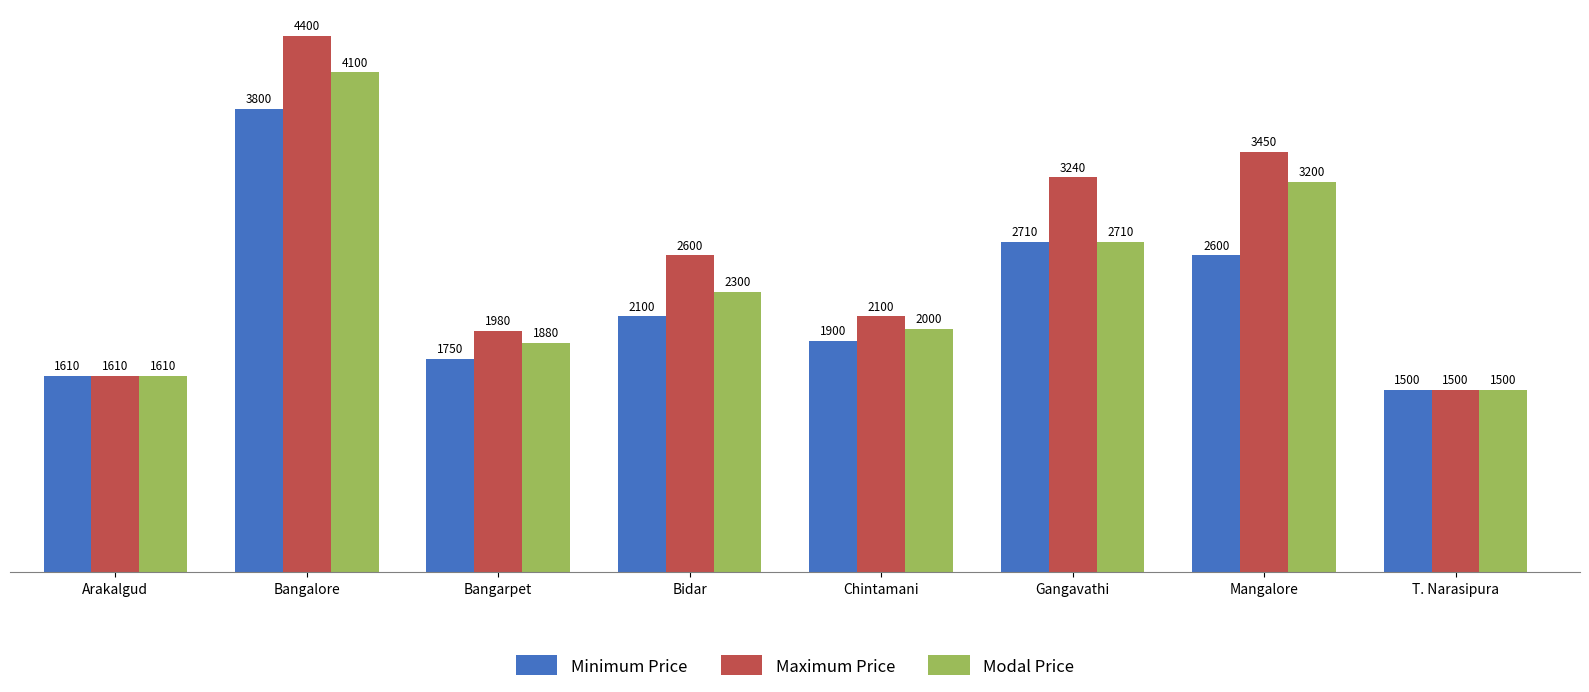

What is the smallest value displayed?

1500